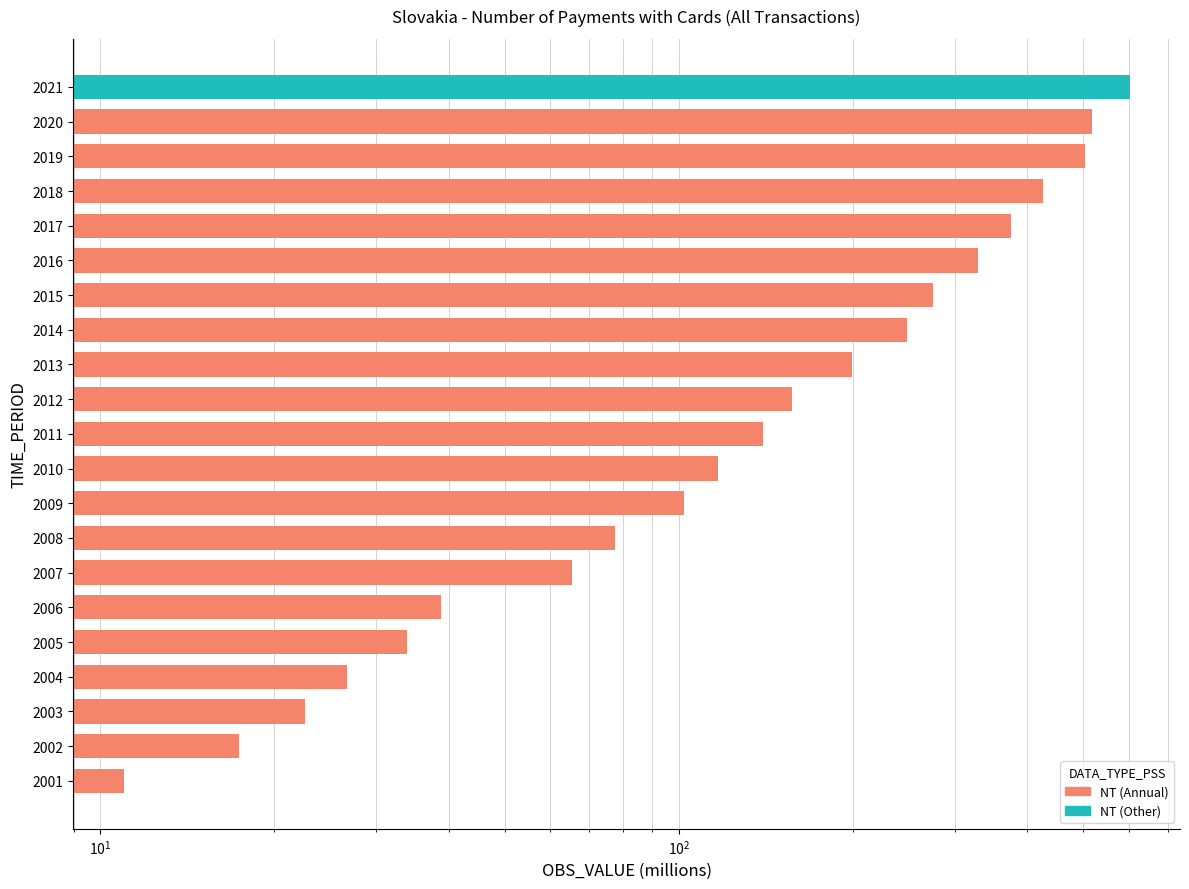

List the labels in order of value, largest first.

2021, 2020, 2019, 2018, 2017, 2016, 2015, 2014, 2013, 2012, 2011, 2010, 2009, 2008, 2007, 2006, 2005, 2004, 2003, 2002, 2001